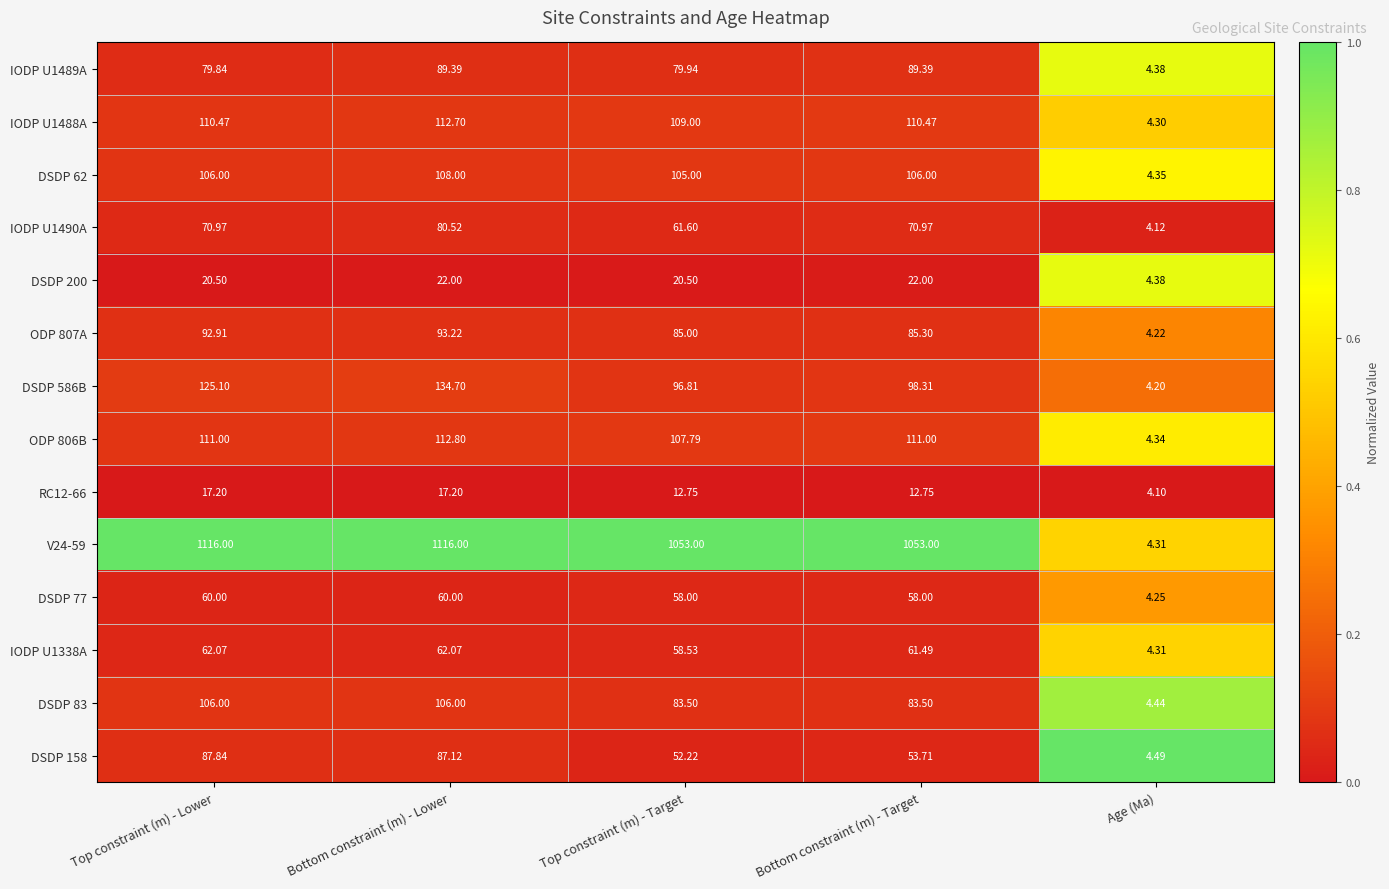

At which category is the sum across all series the highest?

Bottom constraint (m) - Lower